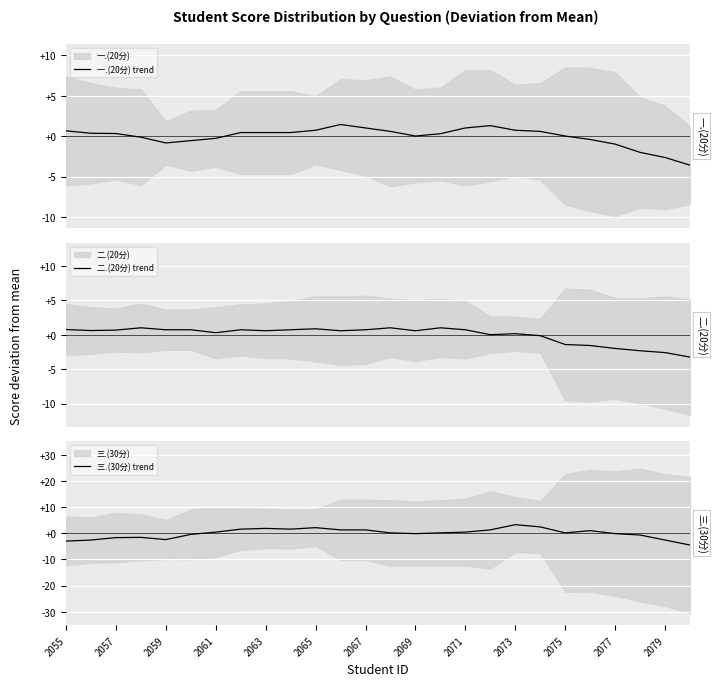

What is the lowest value of the 一.(20分) trend series?

-3.6